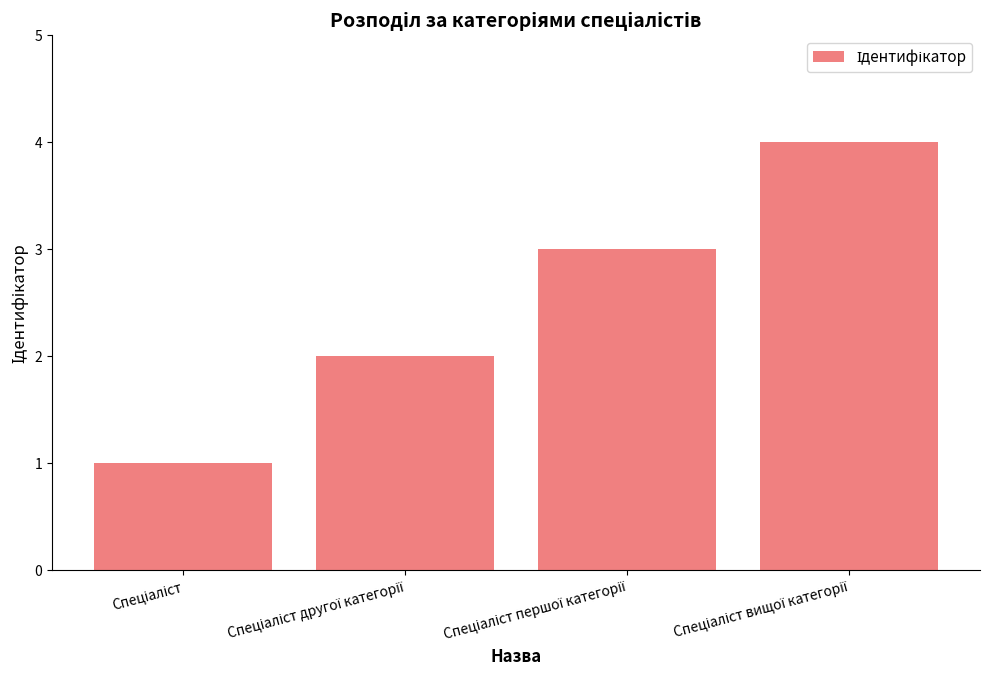

What is the greatest value displayed?

4